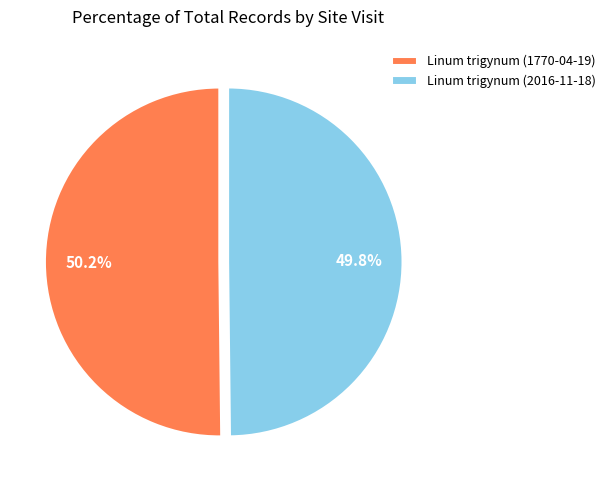

Is there a majority slice in this chart?

Yes